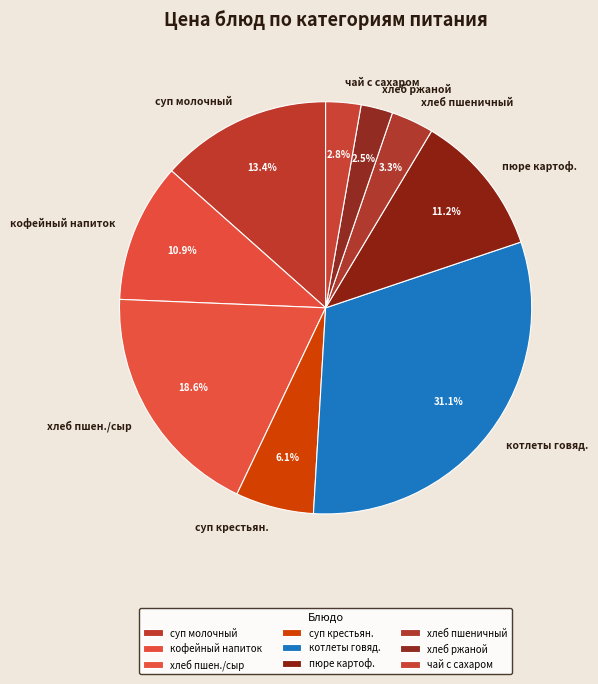

What is the largest slice in the pie chart?

котлеты говяд.